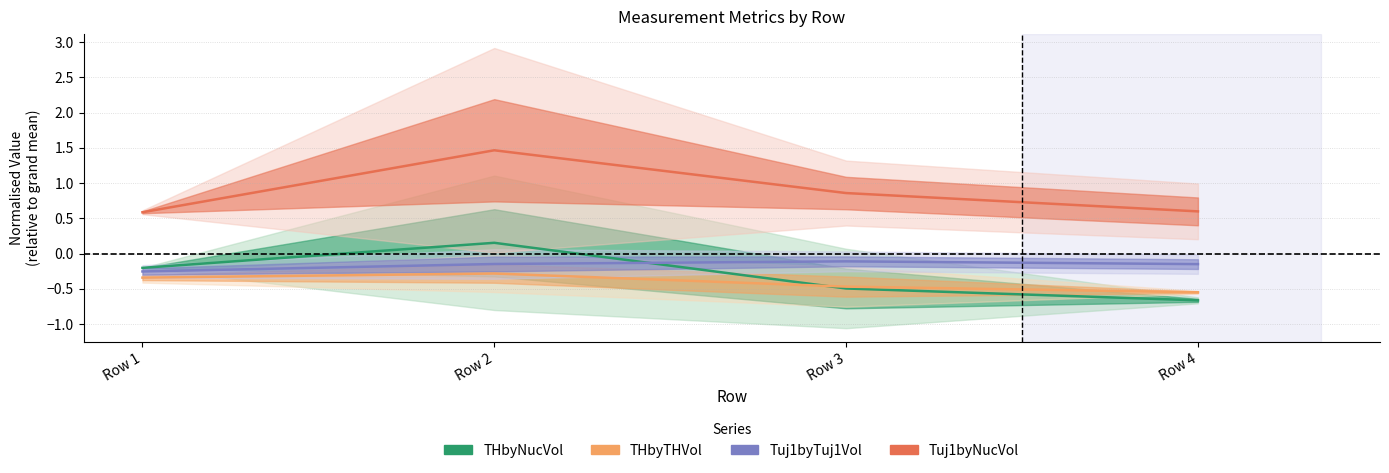

What is the smallest value displayed?

-0.7